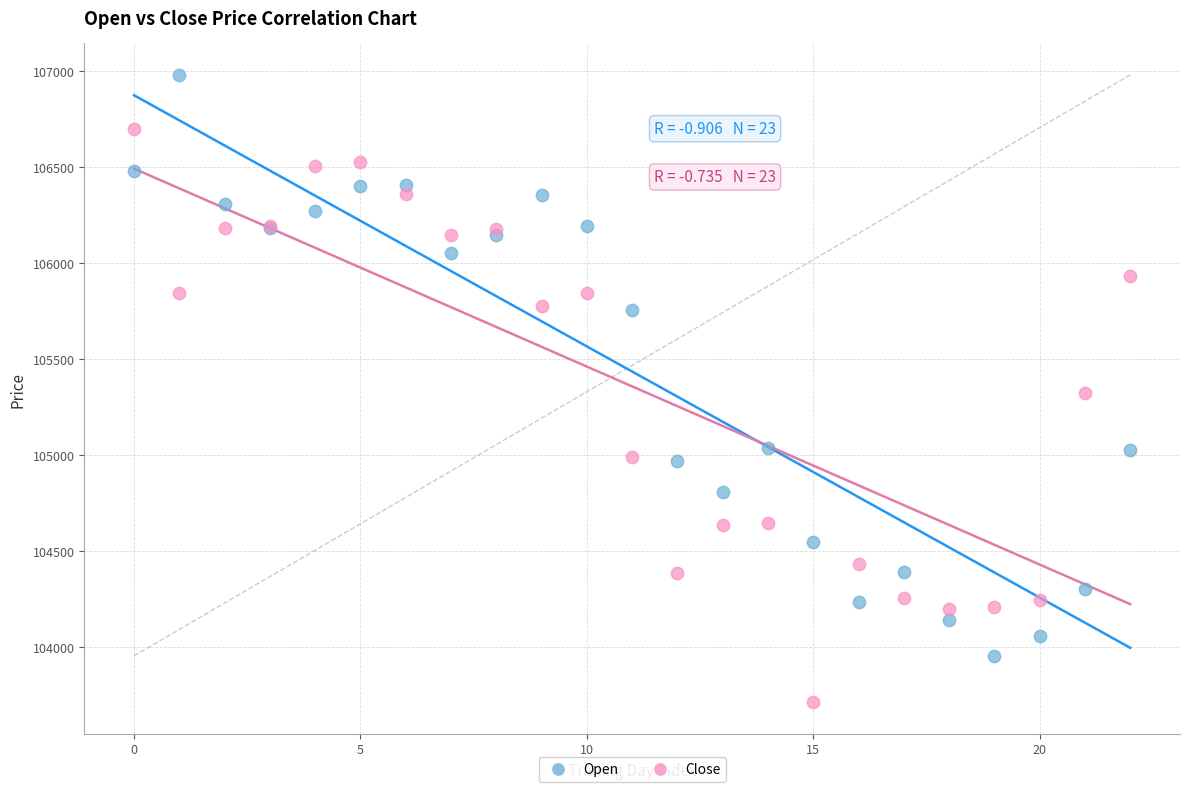

Which series reaches the minimum Y coordinate?

Close